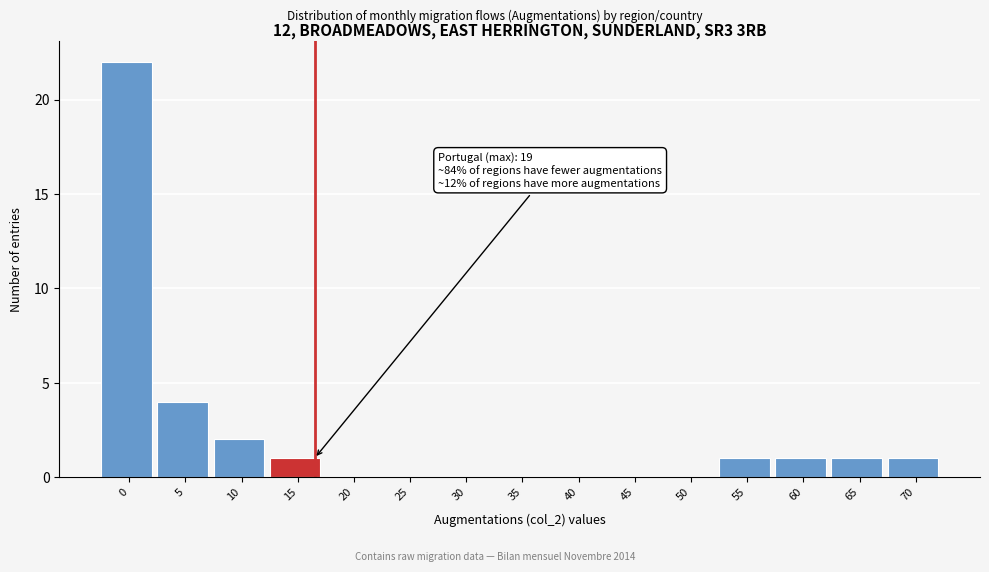

Reading left to right, what are all the values shown in this chart?

0=22	5=4	10=2	15=1	20=0	25=0	30=0	35=0	40=0	45=0	50=0	55=1	60=1	65=1	70=1